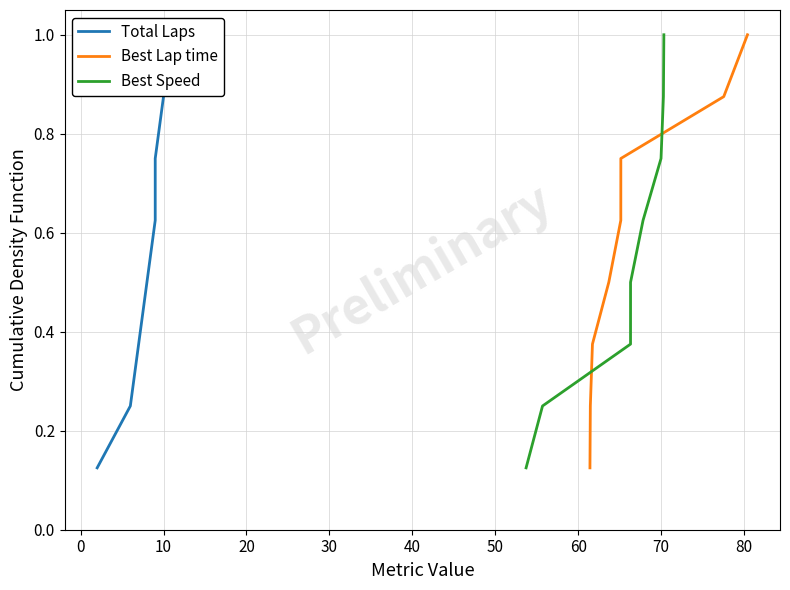

What is the highest value of the Best Lap time series?

1.0